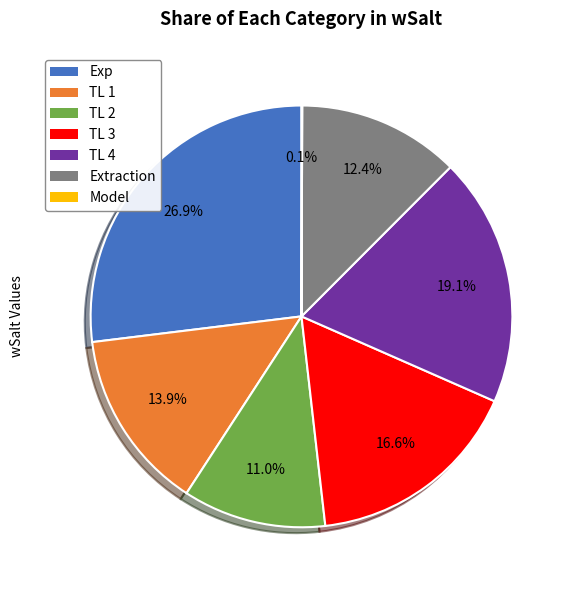

Does any single category account for the majority?

No